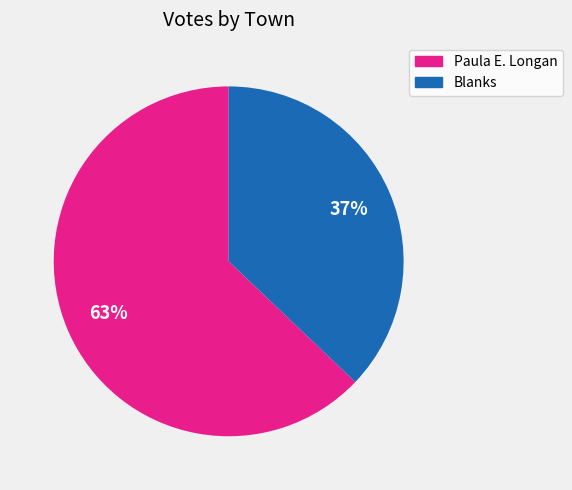

Is there any slice that represents more than half of the pie?

Yes